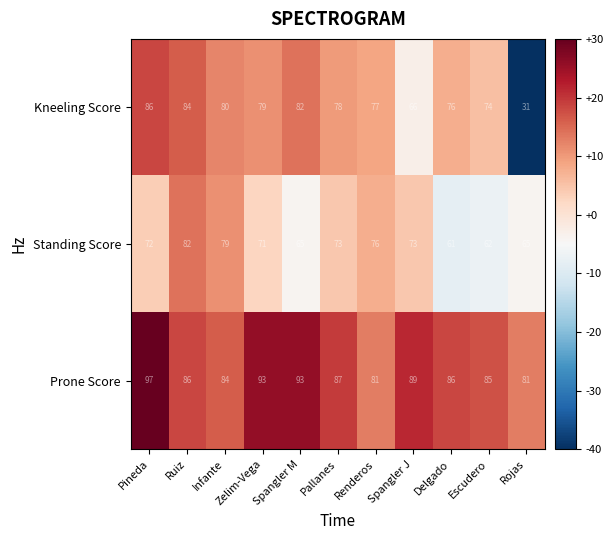

What is the average value of the Prone Score series?

87